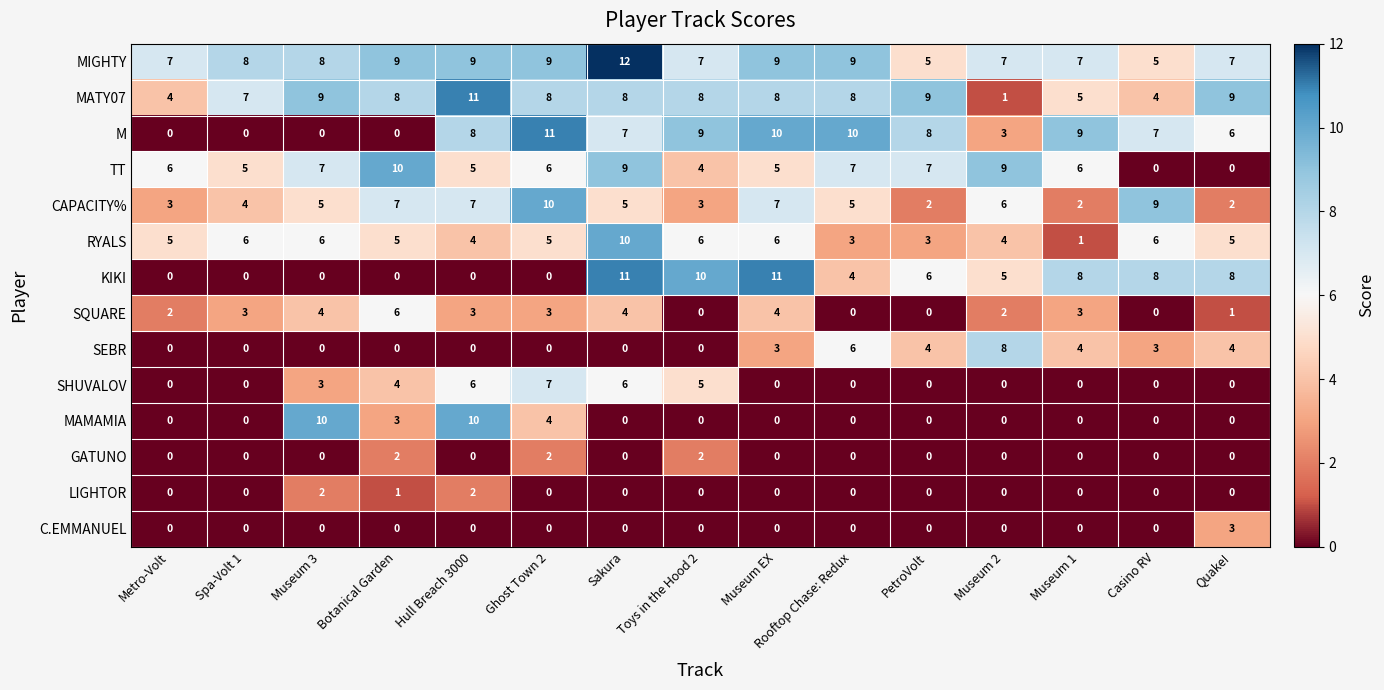

Is it true that CAPACITY% equals 7 at Museum EX?

True